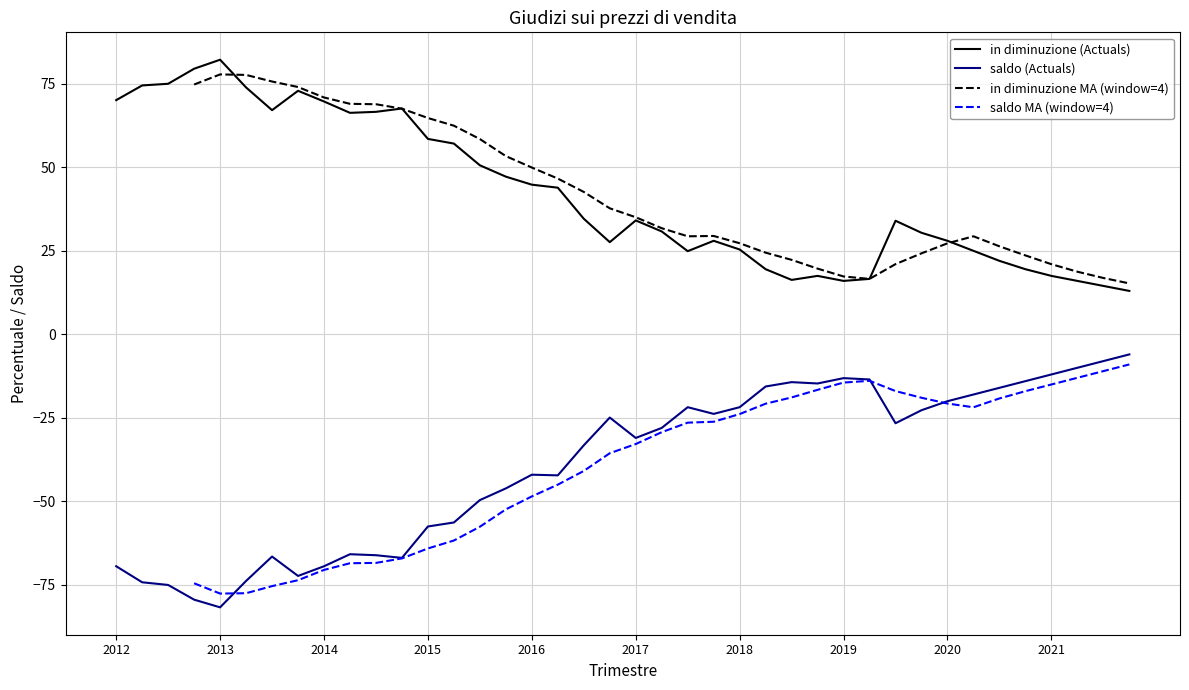

The value of in diminuzione at 2020-II is 25.0. True or false?

True